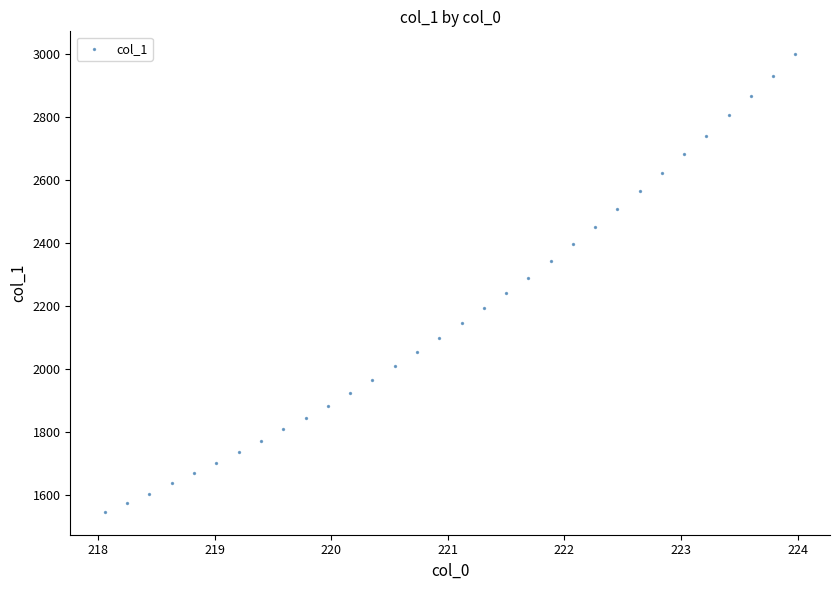

What is the range of X values (max minus min)?

5.9